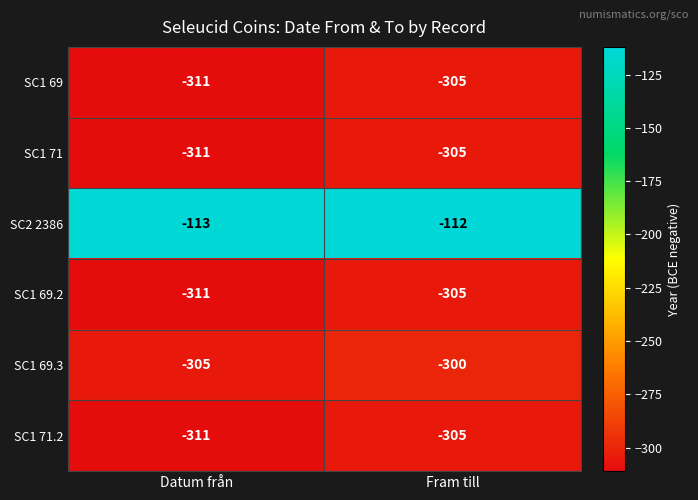

What is the spread (max minus min) of values at Fram till?

193